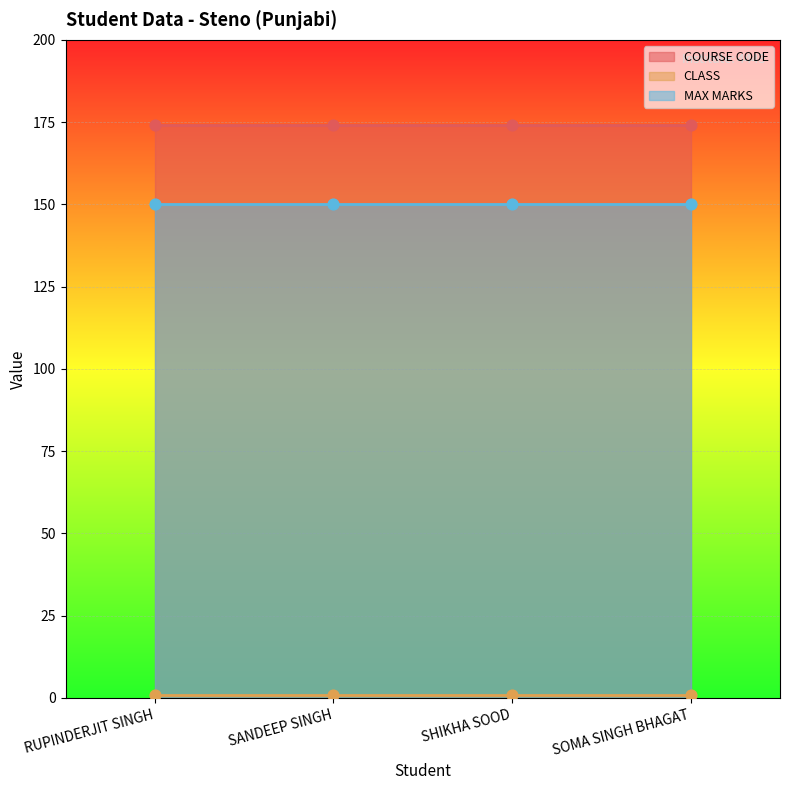

Which series reaches the minimum Y coordinate?

CLASS